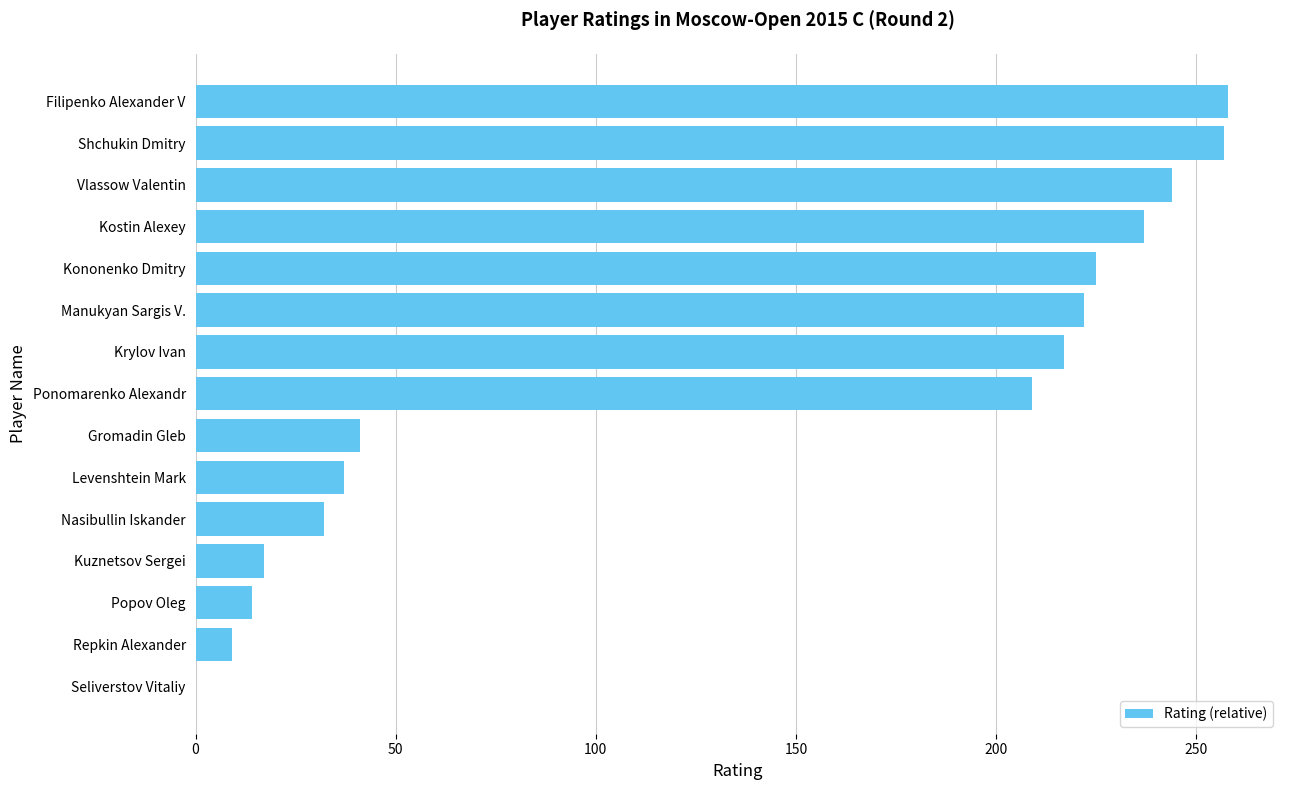

Where is the data nearest to the value 129?

Ponomarenko Alexandr